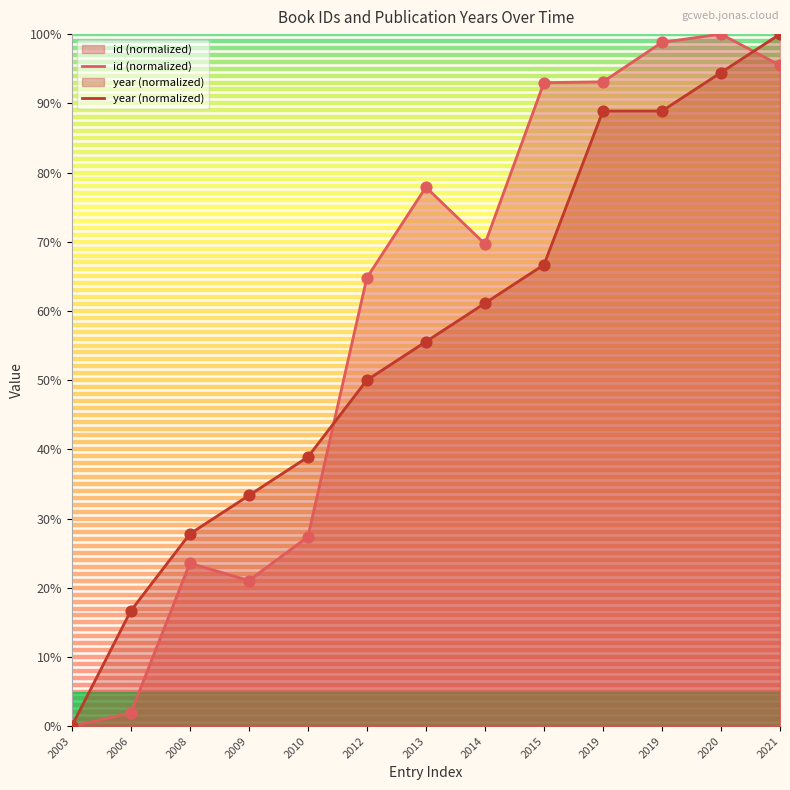

At which category is the sum across all series the highest?

2021